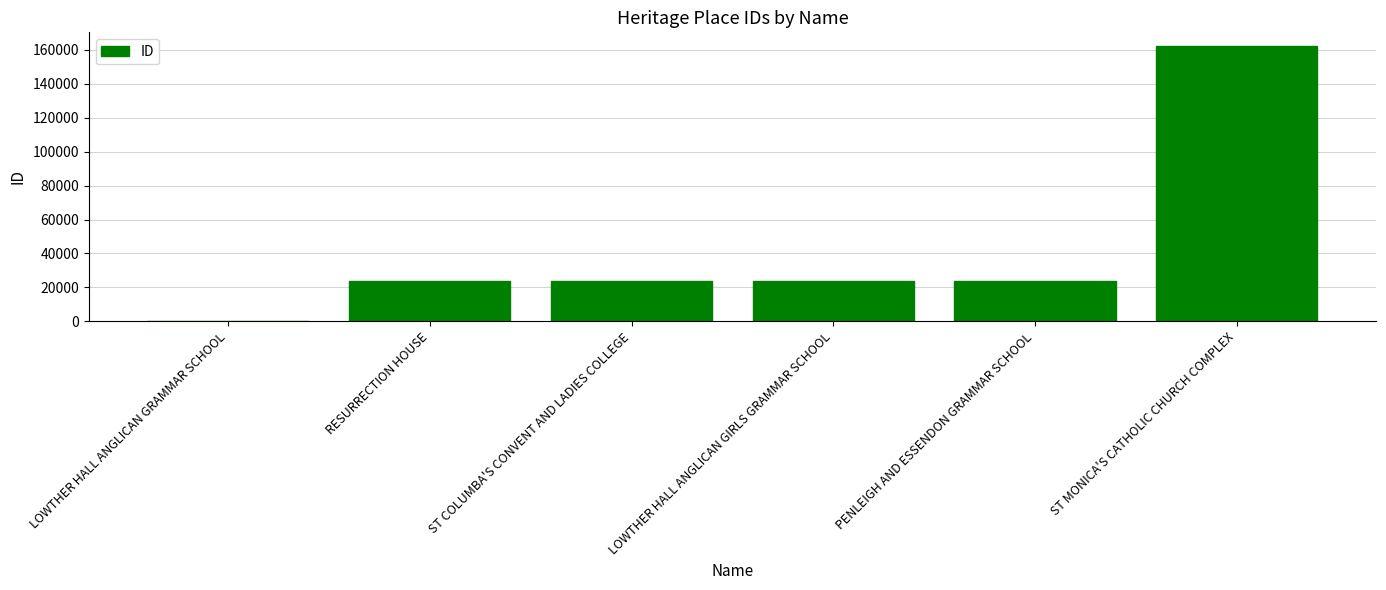

Which label corresponds to the largest value in the chart?

ST MONICA'S CATHOLIC CHURCH COMPLEX